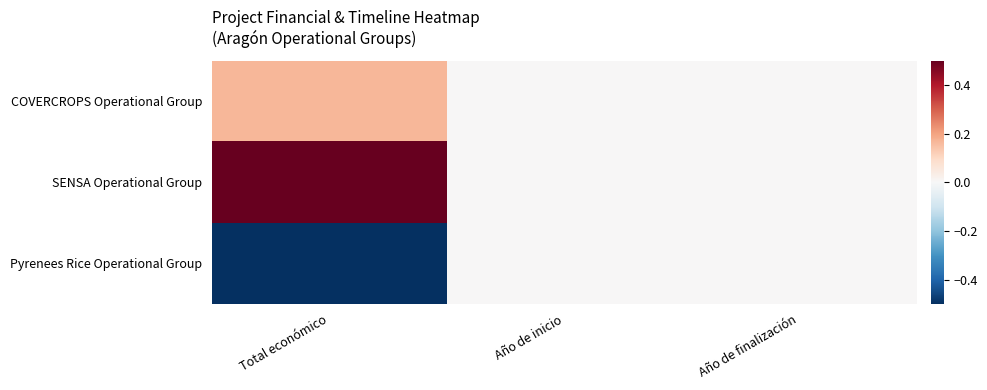

Reading right to left, list all the values displayed in this chart.

COVERCROPS Operational Group: Año de finalización=0.0	Año de inicio=0.0	Total económico=0.2
SENSA Operational Group: Año de finalización=0.0	Año de inicio=0.0	Total económico=0.9
Pyrenees Rice Operational Group: Año de finalización=0.0	Año de inicio=0.0	Total económico=-1.1